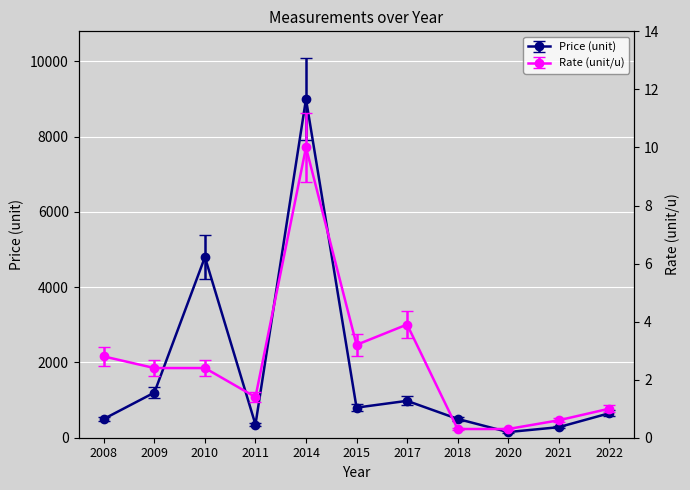

In Price (unit), how many points are higher than both neighbors (excluding endpoints)?

3